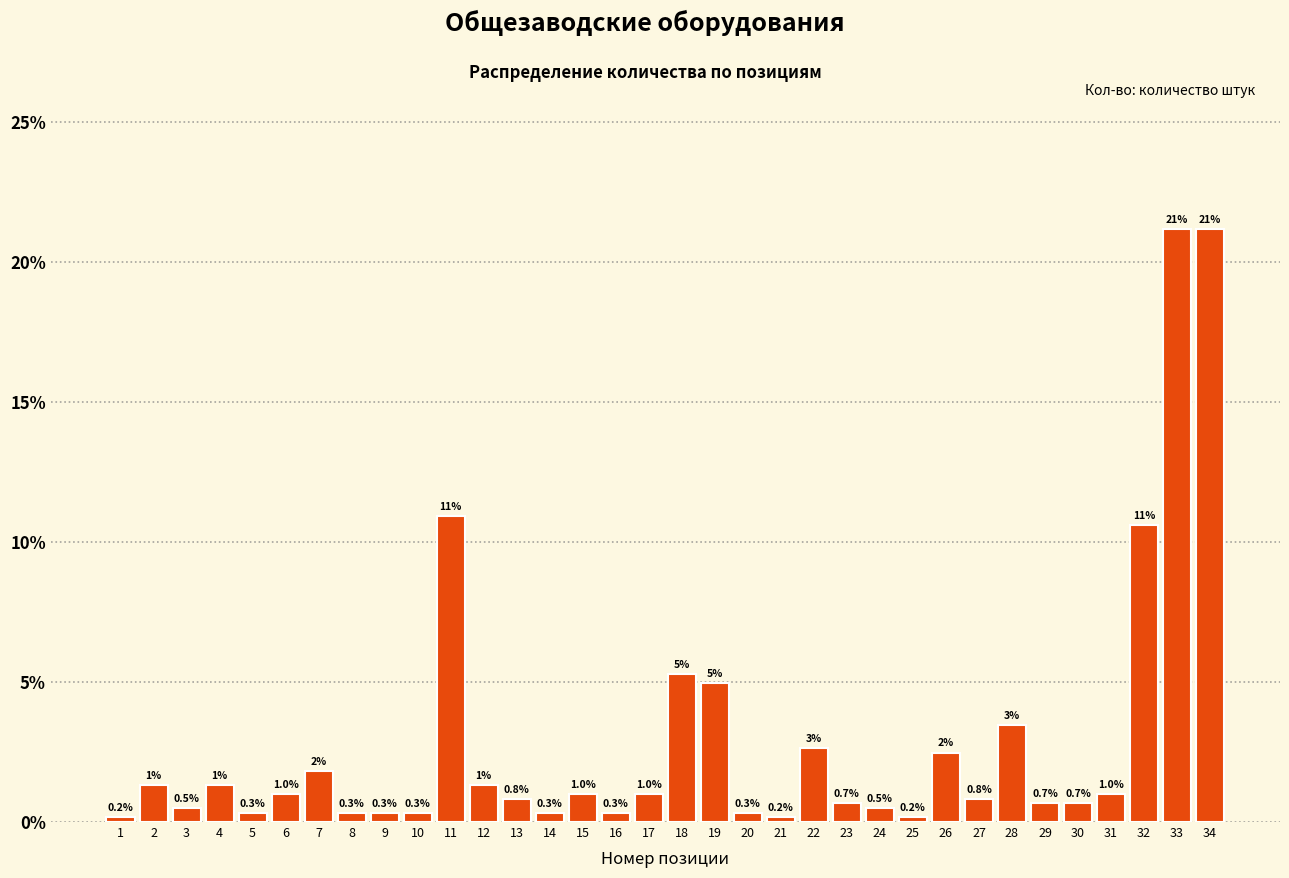

What is the change in value from 10 to 26?

+2.2